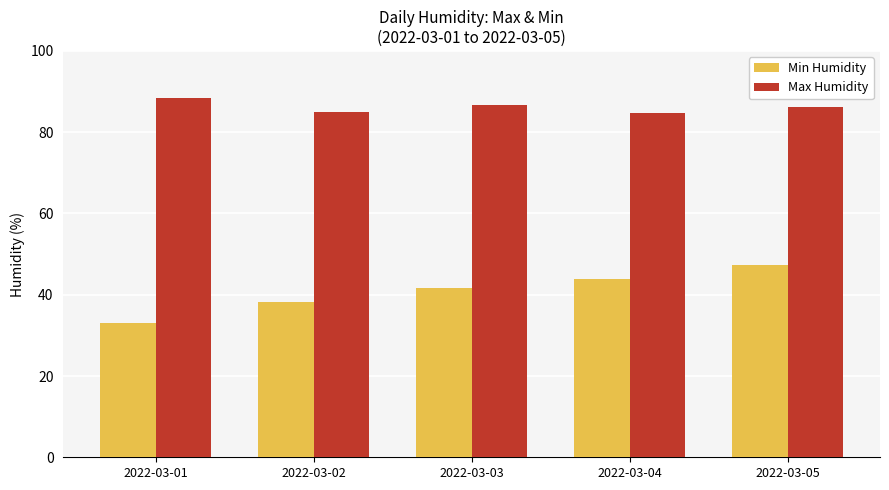

Which label corresponds to the largest value in the chart?

2022-03-01